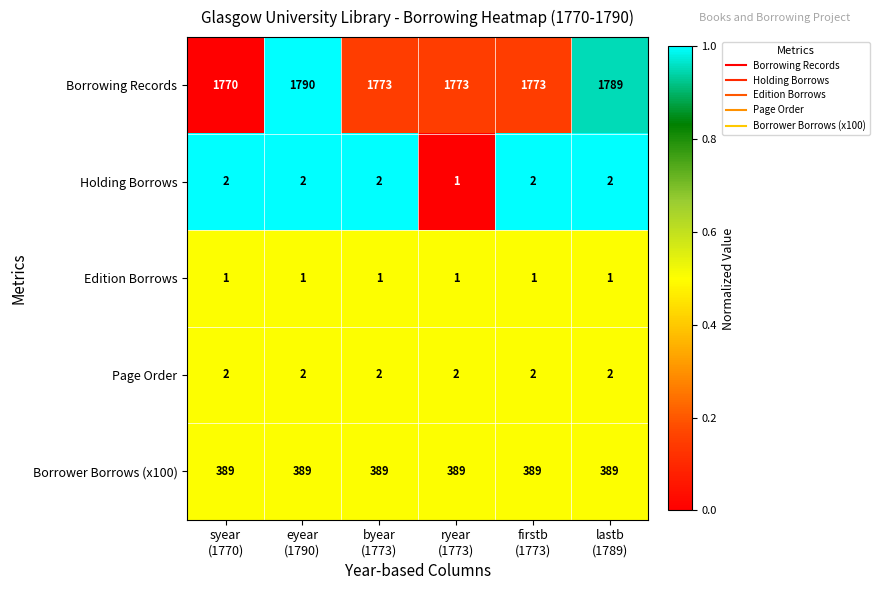

Which series has the largest range (max minus min)?

Borrowing Records